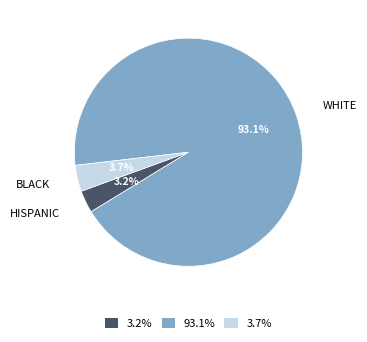

True or false: WHITE accounts for 93% of the total.

True